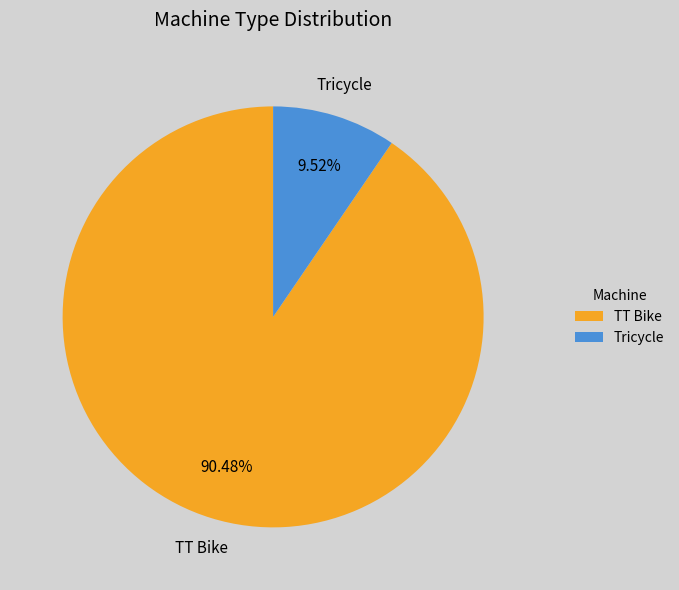

What is the ratio of the value at TT Bike to the value at Tricycle?

9.5